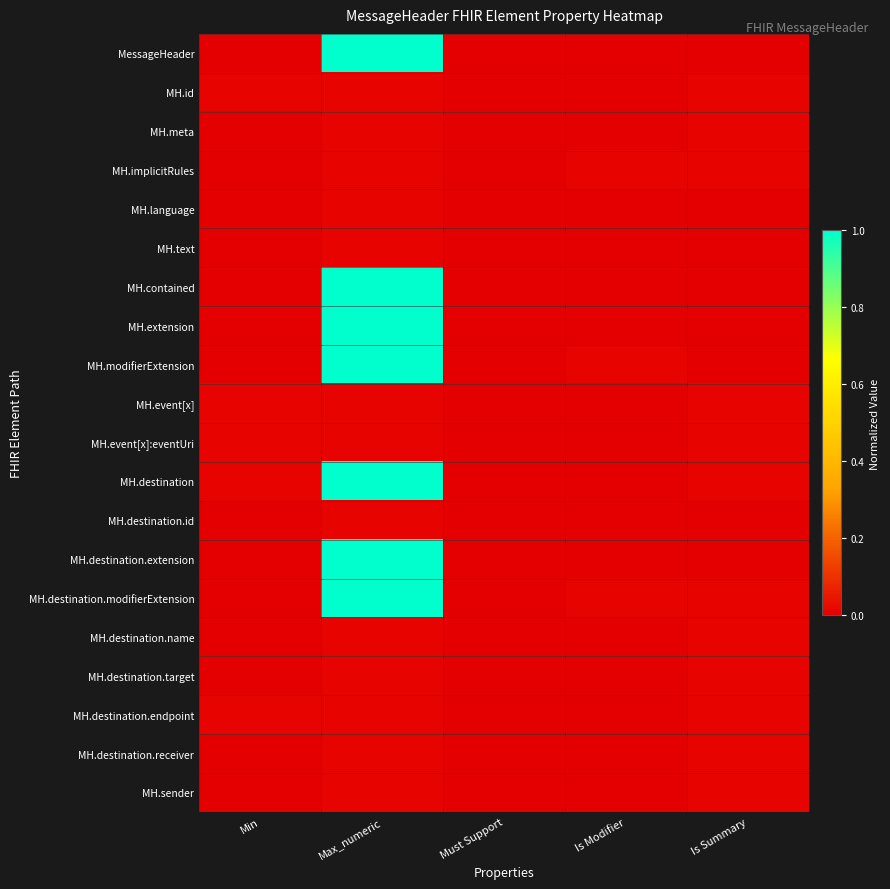

What is the total value across all series at Min?

0.1